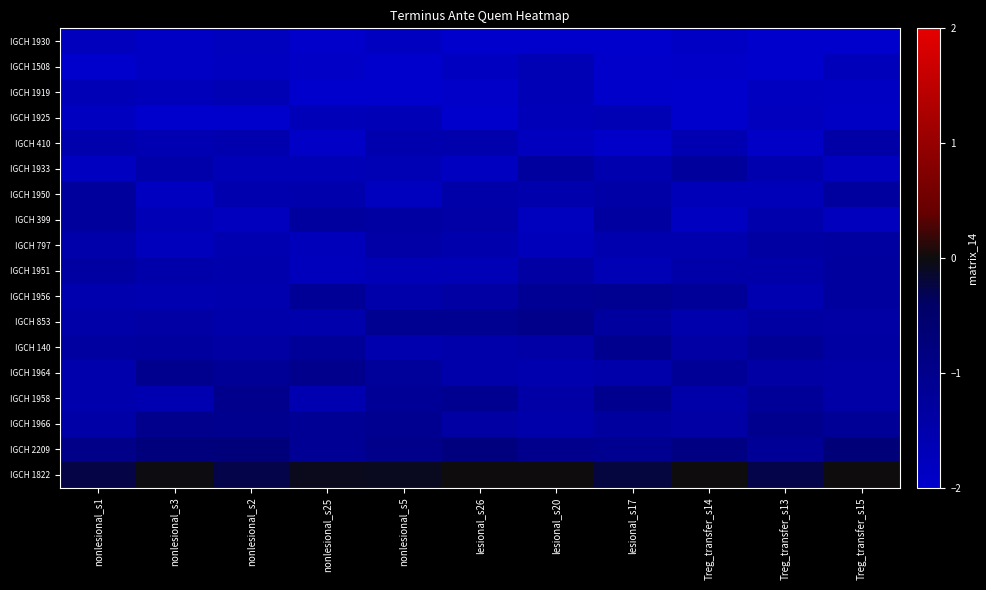

How many categories are shown in the chart?

11